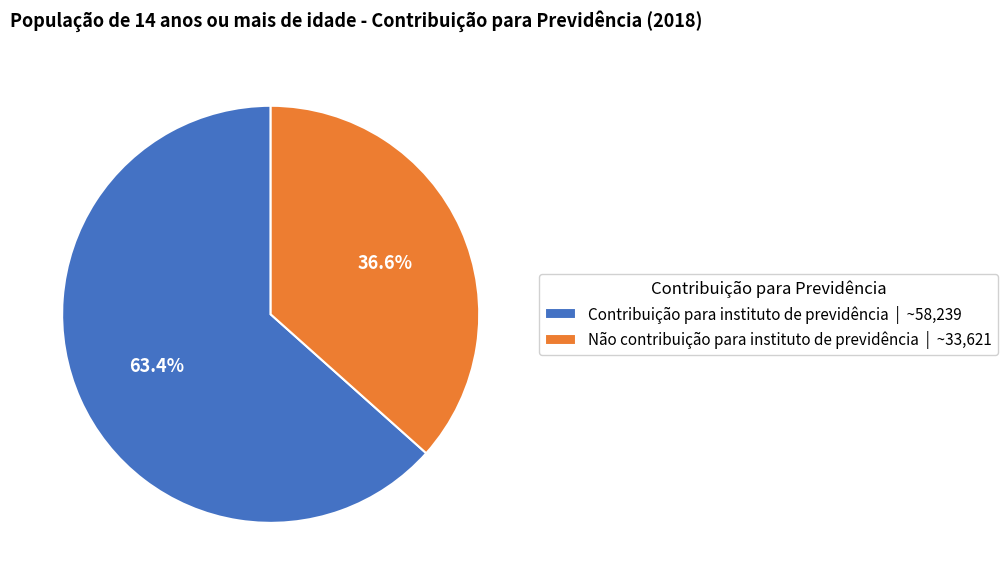

To the nearest percent, what portion does Contribuição para instituto de previdência represent?

63%